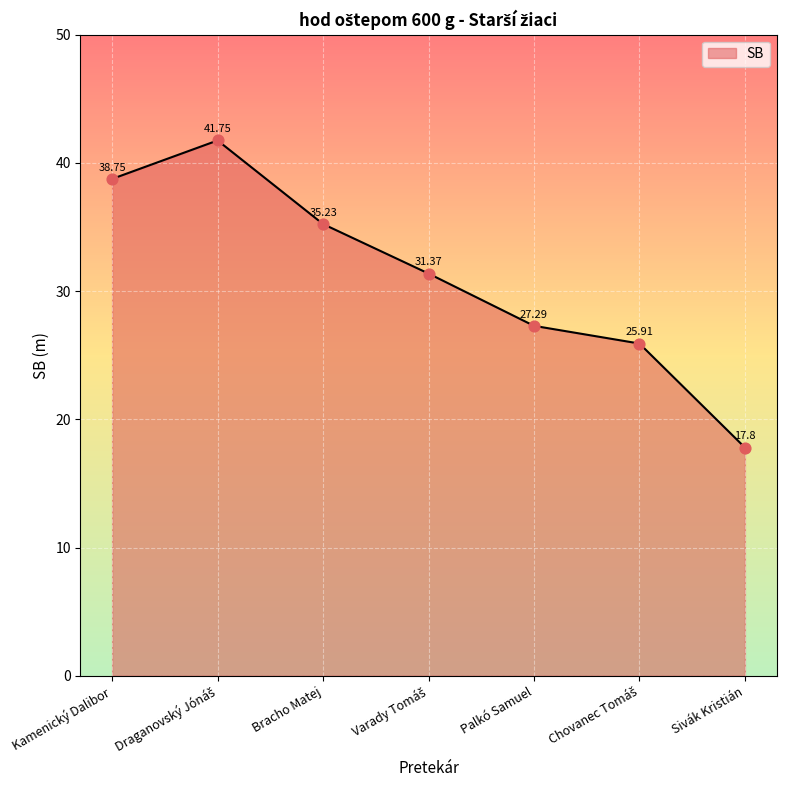

Between Kamenický Dalibor and Sivák Kristián, which is larger?

Kamenický Dalibor